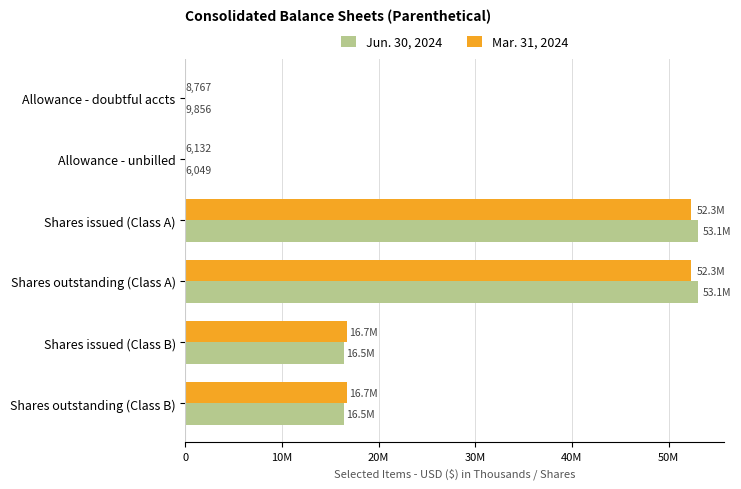

What are all the series names shown in the legend?

Jun. 30, 2024, Mar. 31, 2024